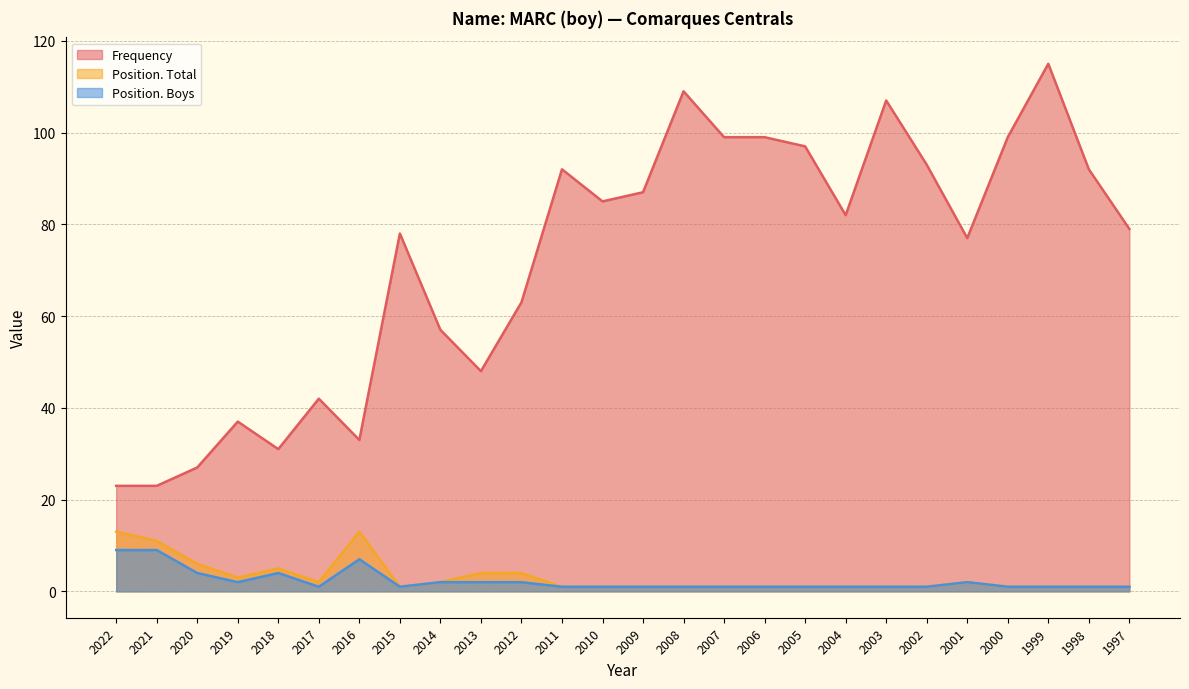

What is the difference between the maximum and minimum values in the Position. Total series?

12